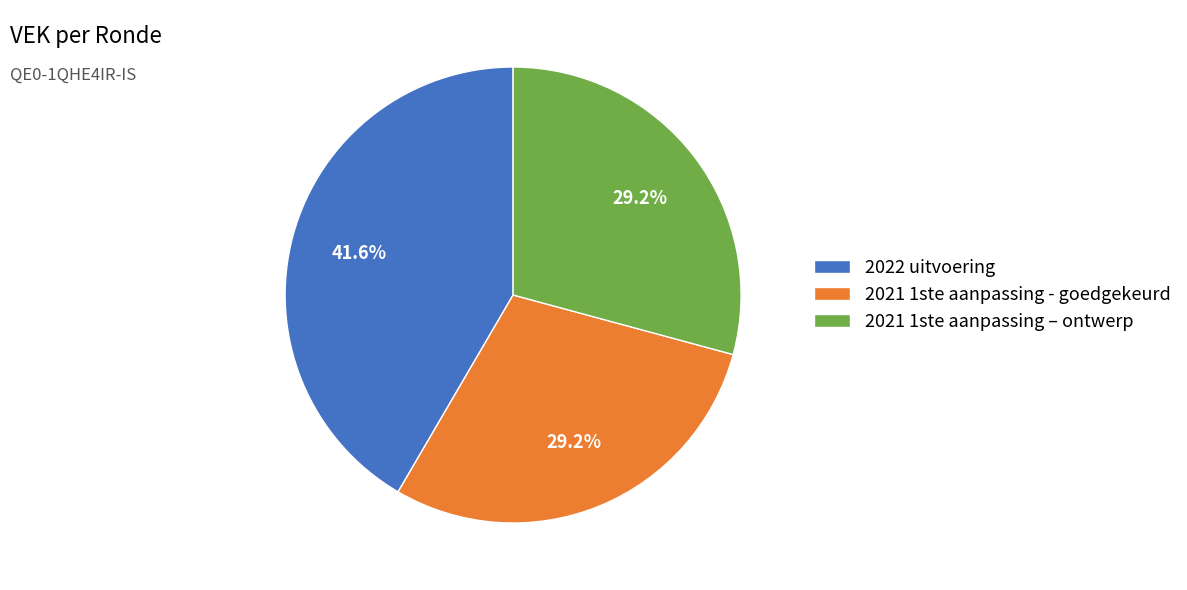

Is 2021 1ste aanpassing - goedgekeurd the majority of the pie?

No